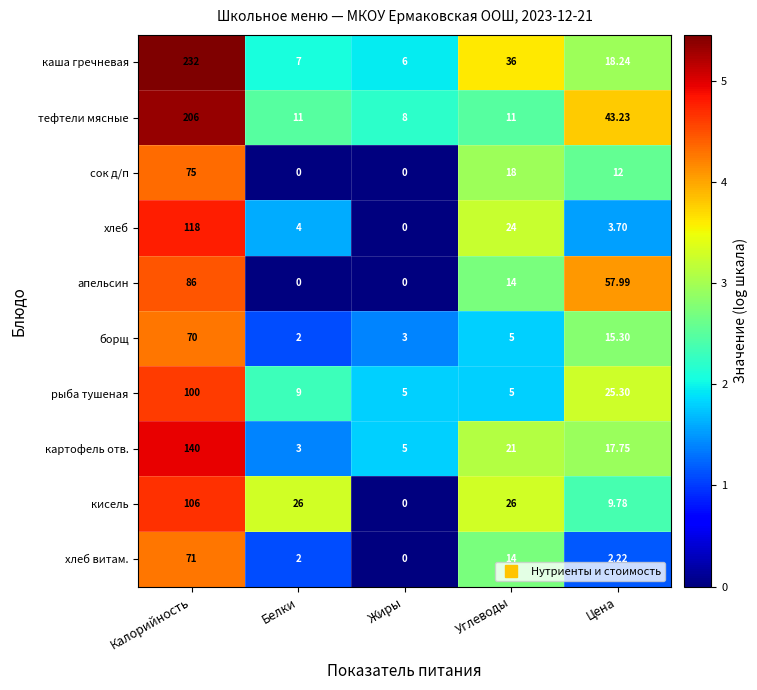

At how many categories does at least one series exceed 5?

5